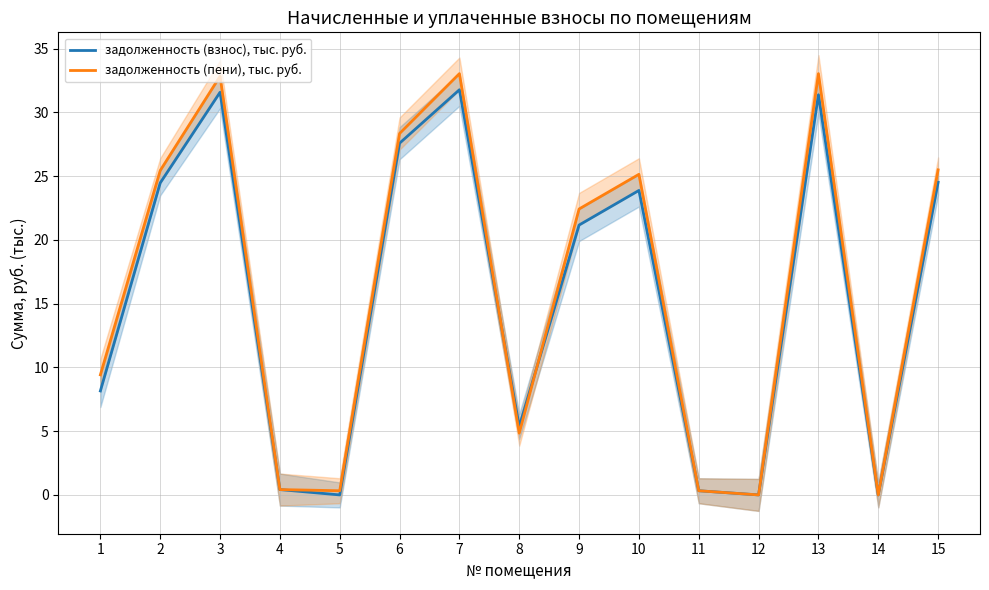

What is the difference between the maximum and minimum values in the задолженность (пени), тыс. руб. series?

33.0